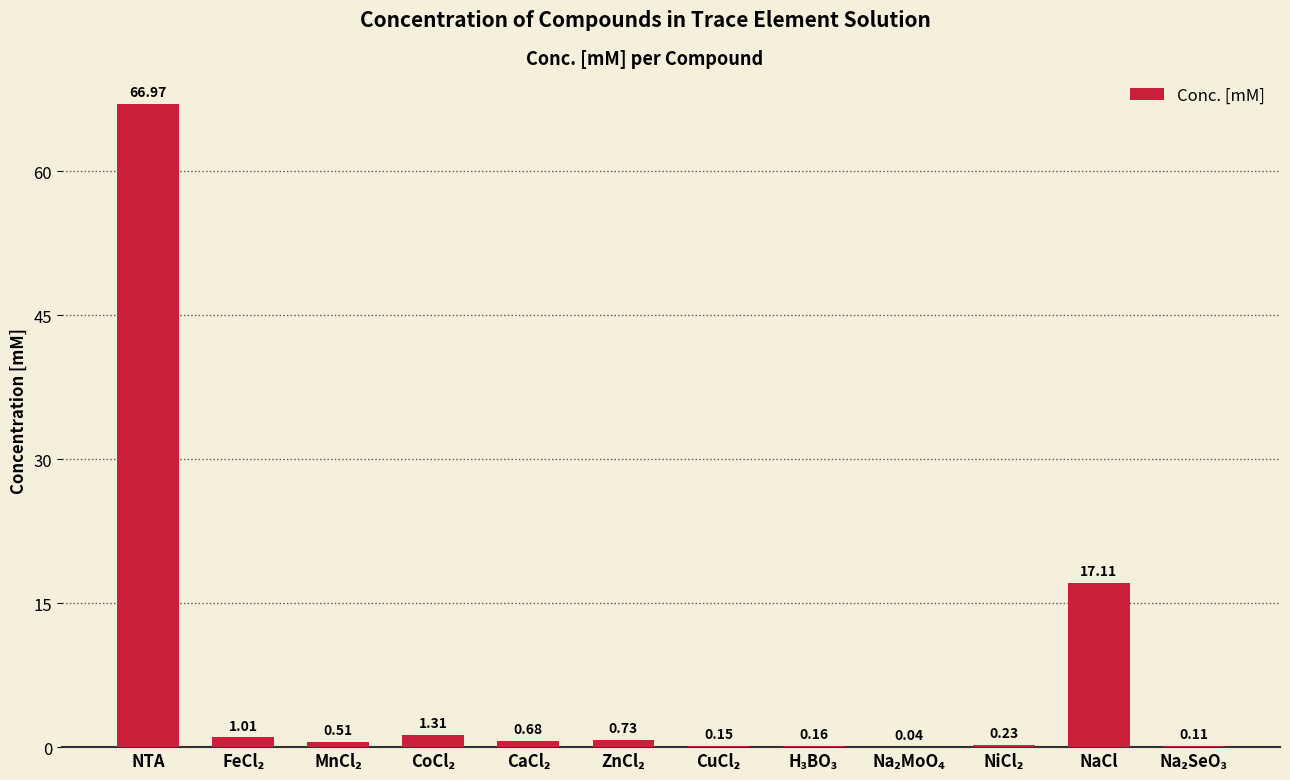

What is the maximum value shown in the chart?

67.0